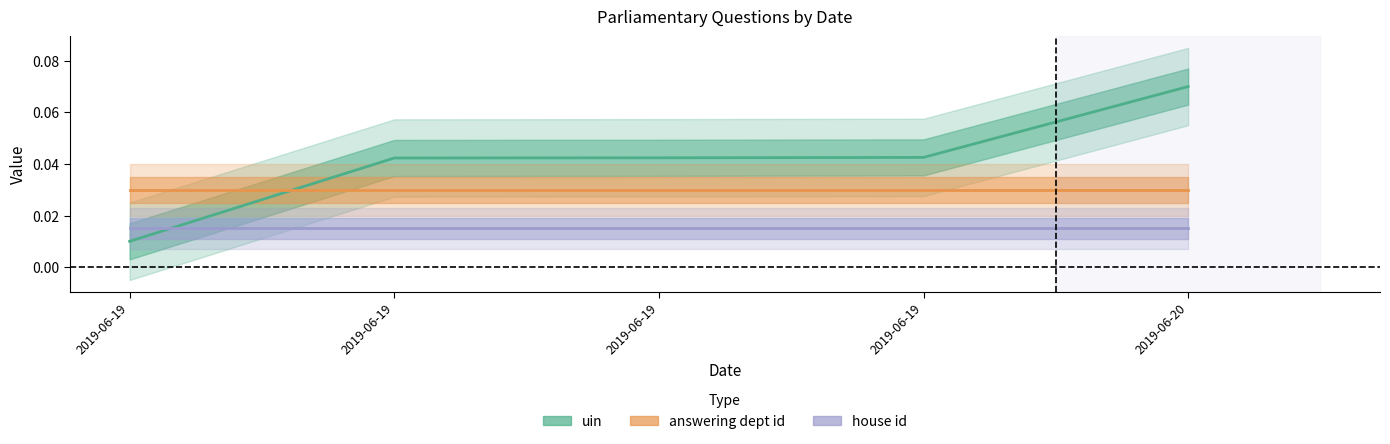

Rank the series by their average value, from highest to lowest.

uin, answering dept id, house id